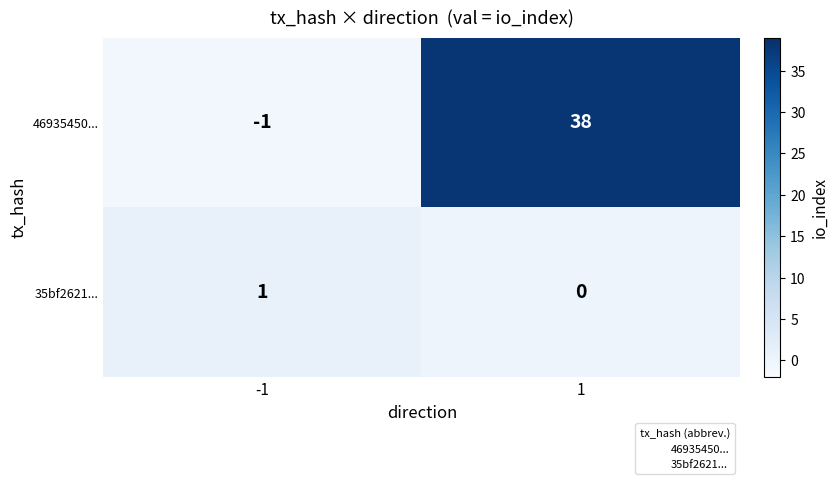

Reading left to right, transcribe all the data shown in this chart.

46935450...: -1	38
35bf2621...: 1	0